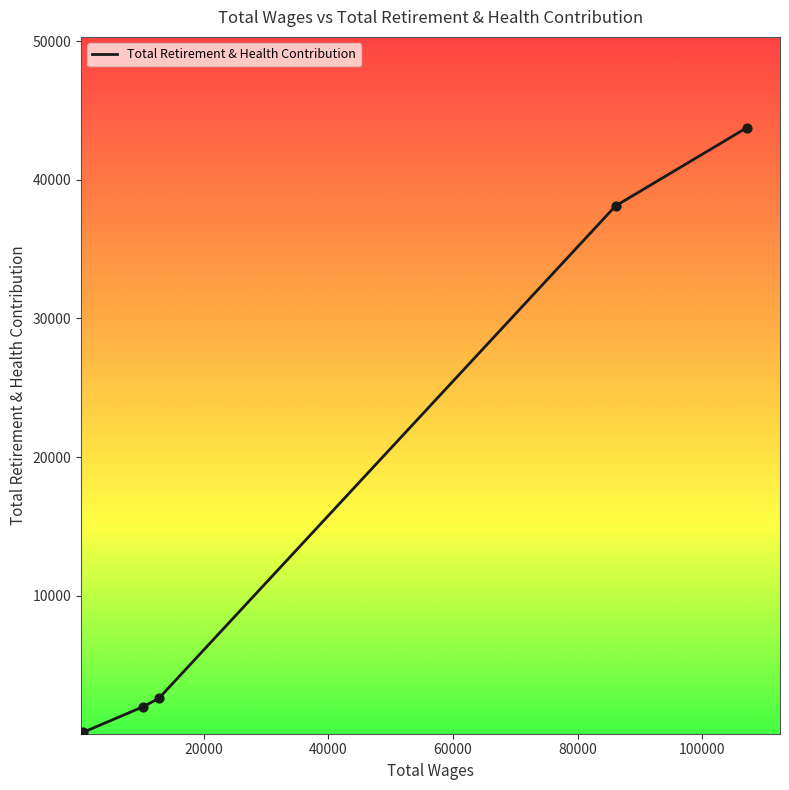

True or false: there are more than 2 points higher than both neighbors.

False